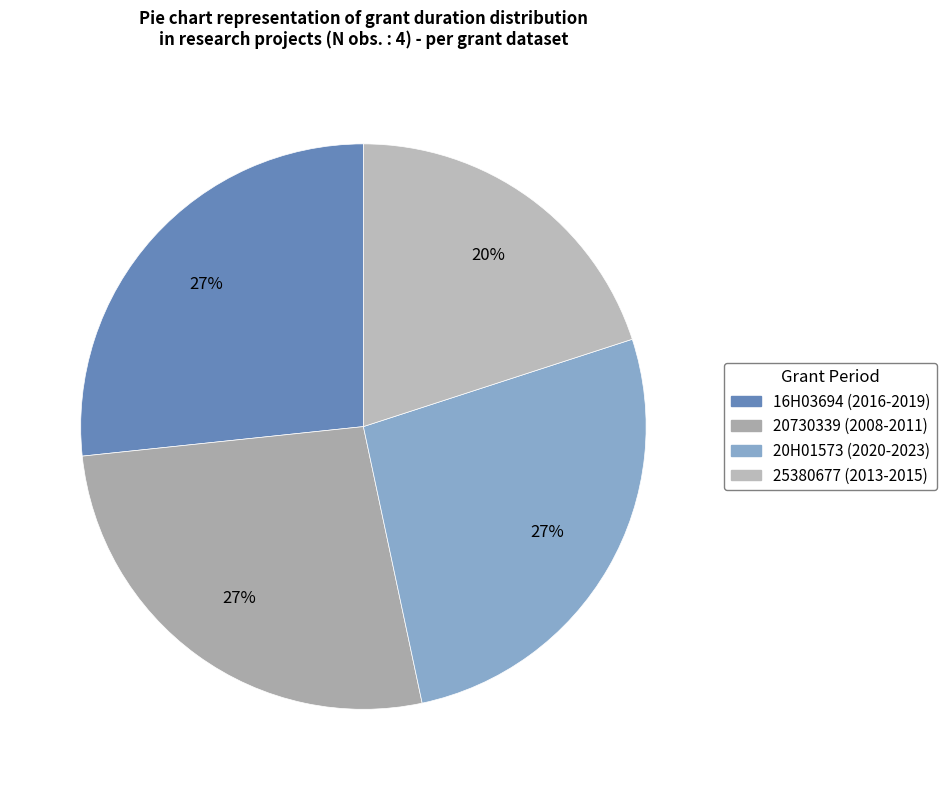

How many segments does this pie chart have?

4